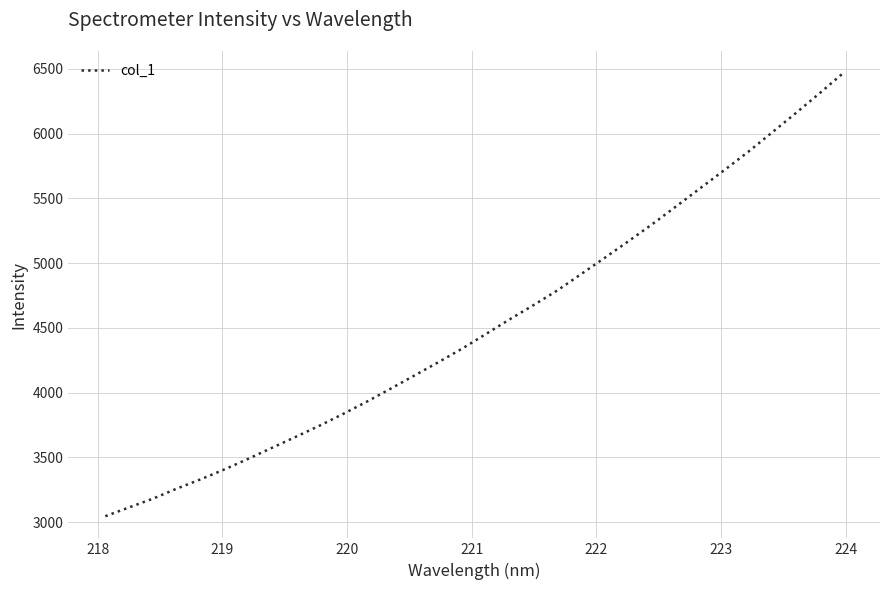

What is the smallest value displayed?

3046.1